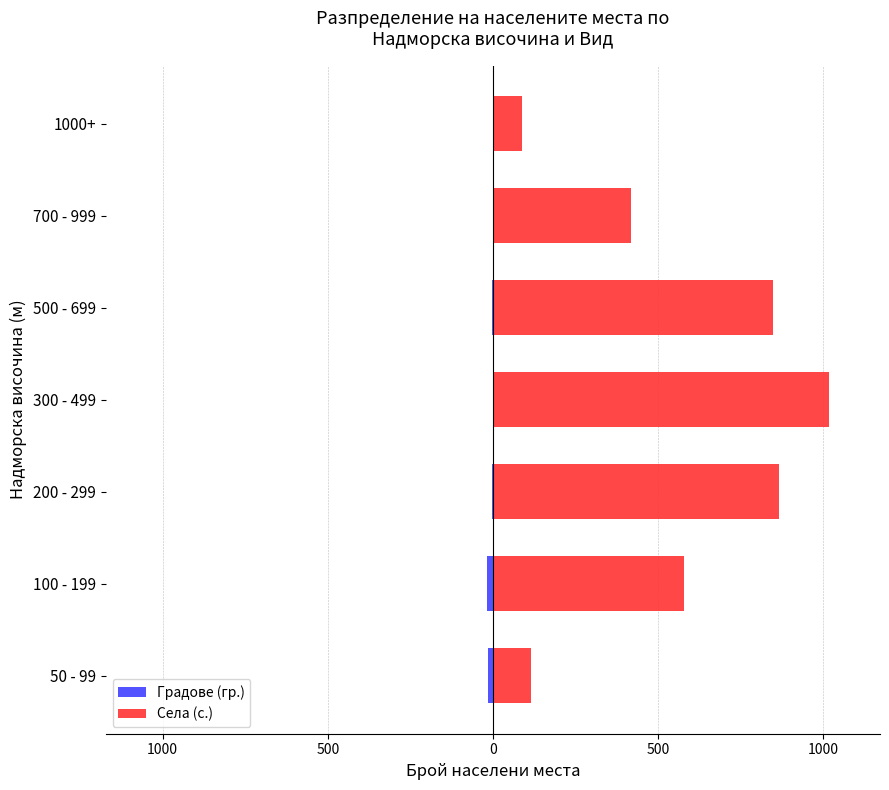

Count the number of data series in this chart.

2